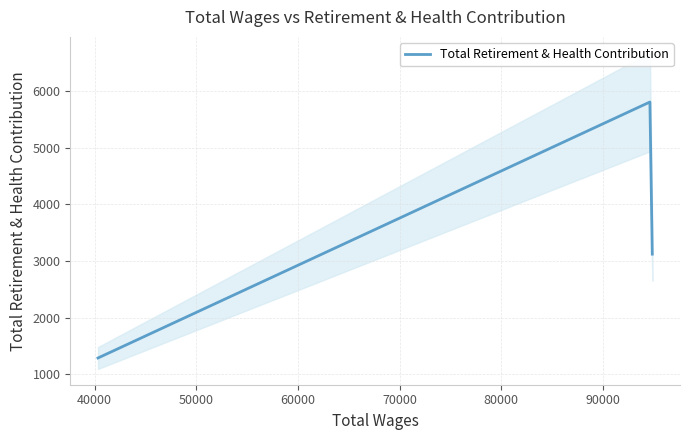

What is the value of the 2nd point from the left?

5810